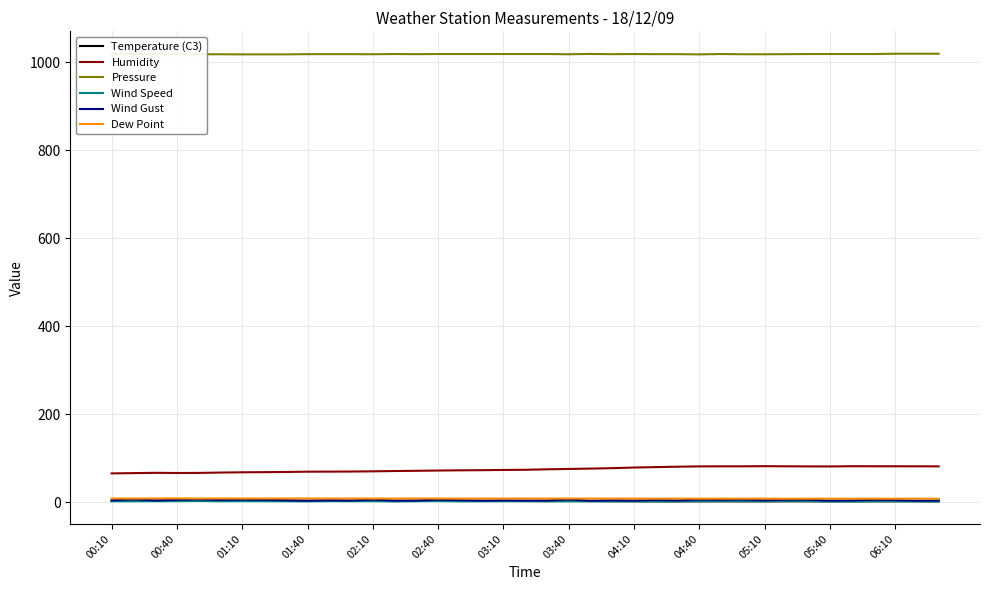

What is the lowest value of the Dew Point series?

8.1